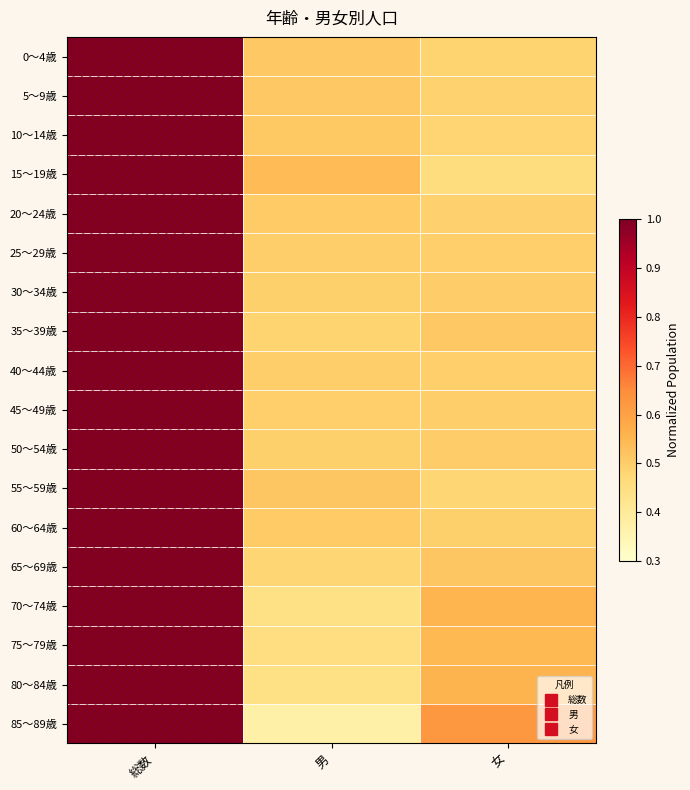

Reading left to right, what are all the values shown in this chart?

0～4歳: 総数=1.0	男=0.5	女=0.5
5～9歳: 総数=1.0	男=0.5	女=0.5
10～14歳: 総数=1.0	男=0.5	女=0.5
15～19歳: 総数=1.0	男=0.5	女=0.5
20～24歳: 総数=1.0	男=0.5	女=0.5
25～29歳: 総数=1.0	男=0.5	女=0.5
30～34歳: 総数=1.0	男=0.5	女=0.5
35～39歳: 総数=1.0	男=0.5	女=0.5
40～44歳: 総数=1.0	男=0.5	女=0.5
45～49歳: 総数=1.0	男=0.5	女=0.5
50～54歳: 総数=1.0	男=0.5	女=0.5
55～59歳: 総数=1.0	男=0.5	女=0.5
60～64歳: 総数=1.0	男=0.5	女=0.5
65～69歳: 総数=1.0	男=0.5	女=0.5
70～74歳: 総数=1.0	男=0.4	女=0.6
75～79歳: 総数=1.0	男=0.5	女=0.5
80～84歳: 総数=1.0	男=0.4	女=0.6
85～89歳: 総数=1.0	男=0.4	女=0.6